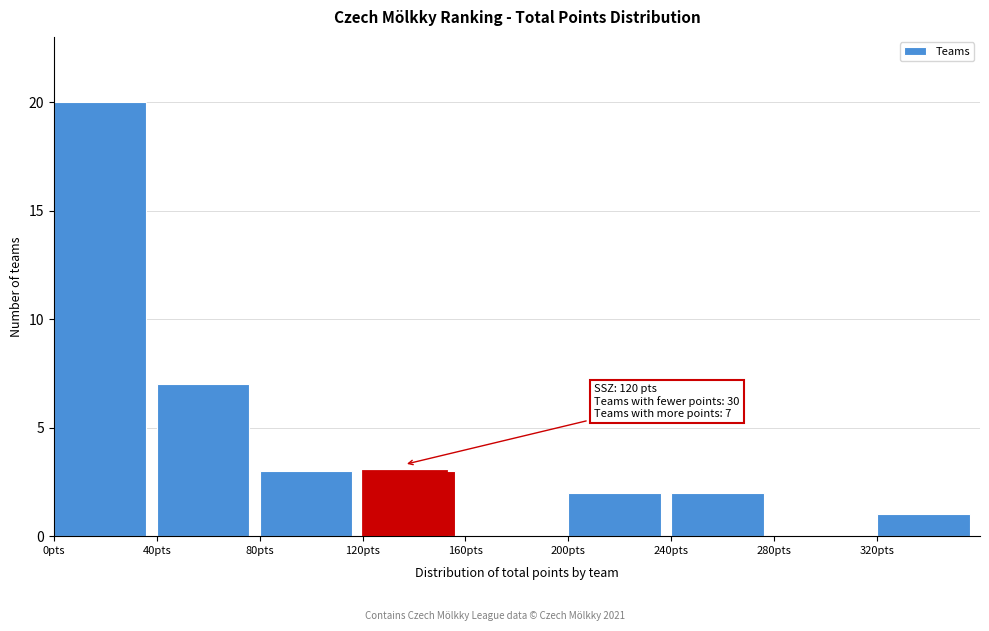

Which range on the x-axis has the tallest bar?

0 to 40